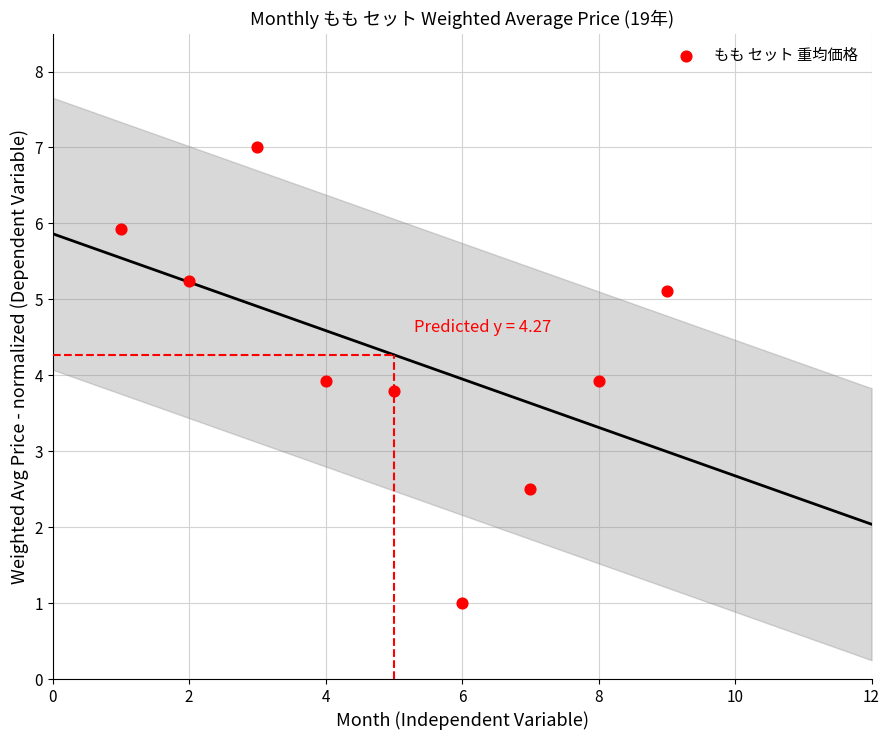

What is the average X value?

5.0